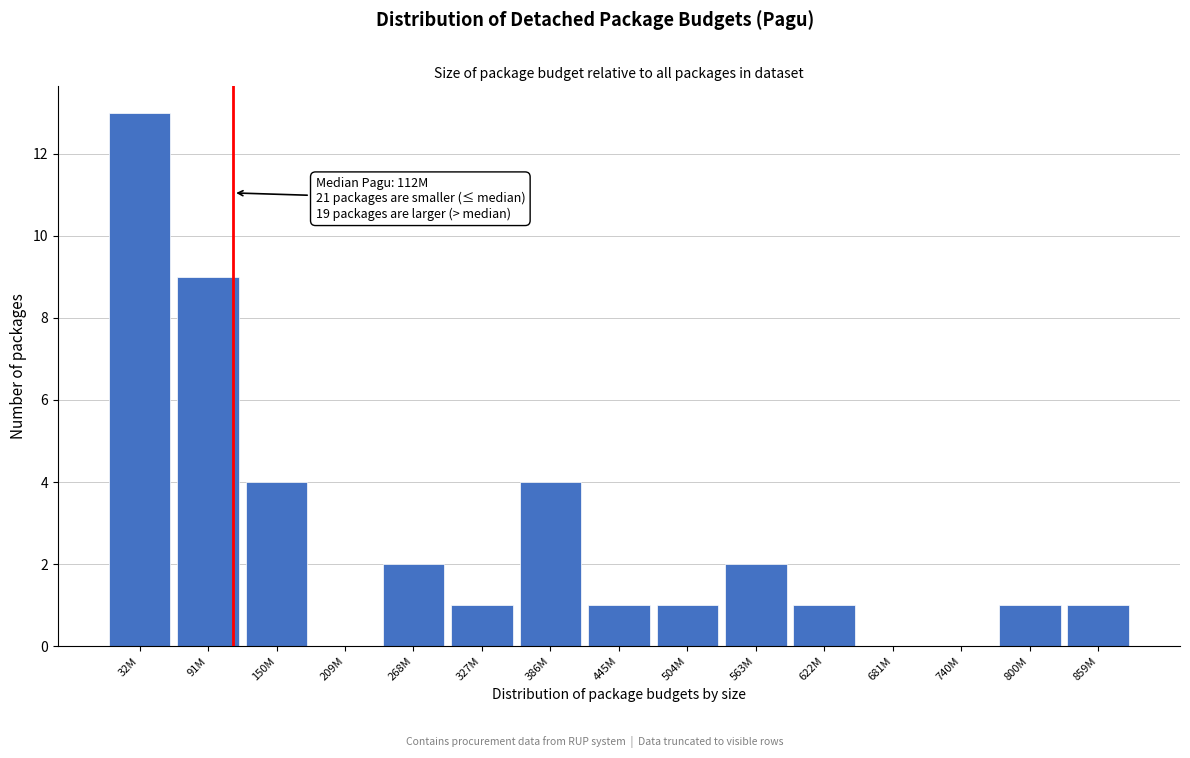

Reading left to right, what are all the values shown in this chart?

32M=13	91M=9	150M=4	209M=0	268M=2	327M=1	386M=4	445M=1	504M=1	563M=2	622M=1	681M=0	740M=0	800M=1	859M=1